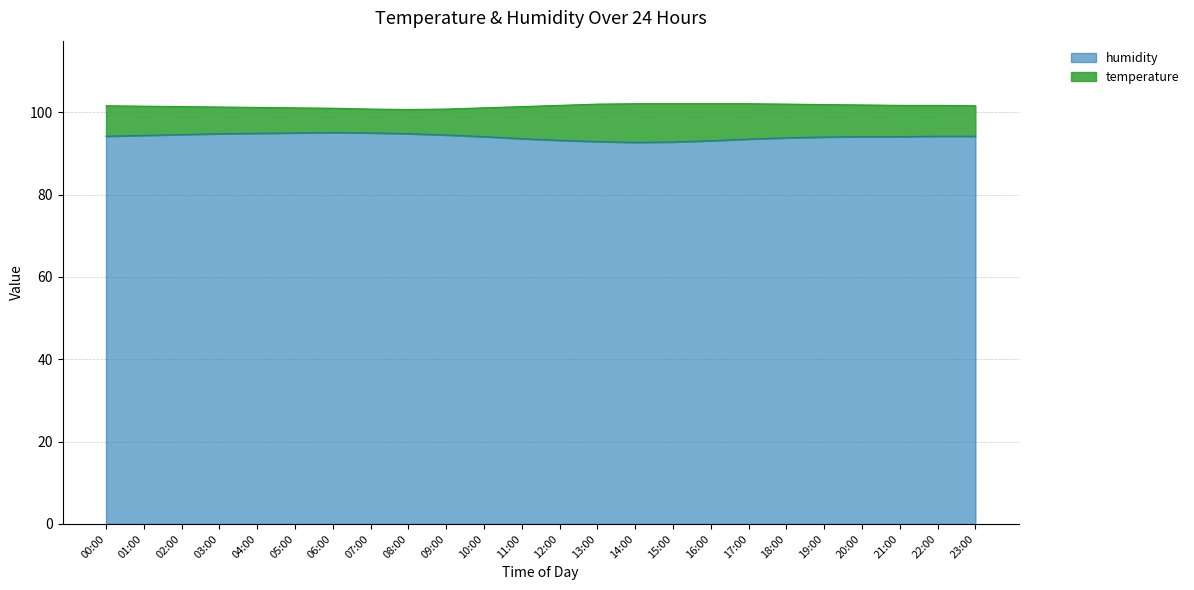

What is the label of the 11th point from the left?

10:00